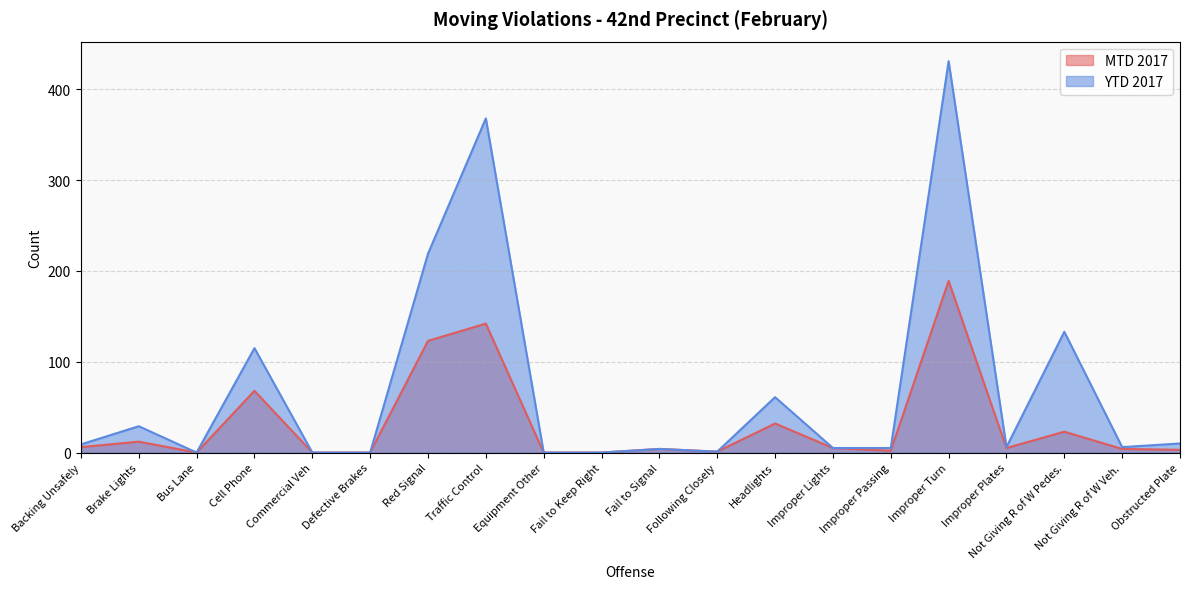

The YTD 2017 series shows 6 at Improper Plates. True or false?

True